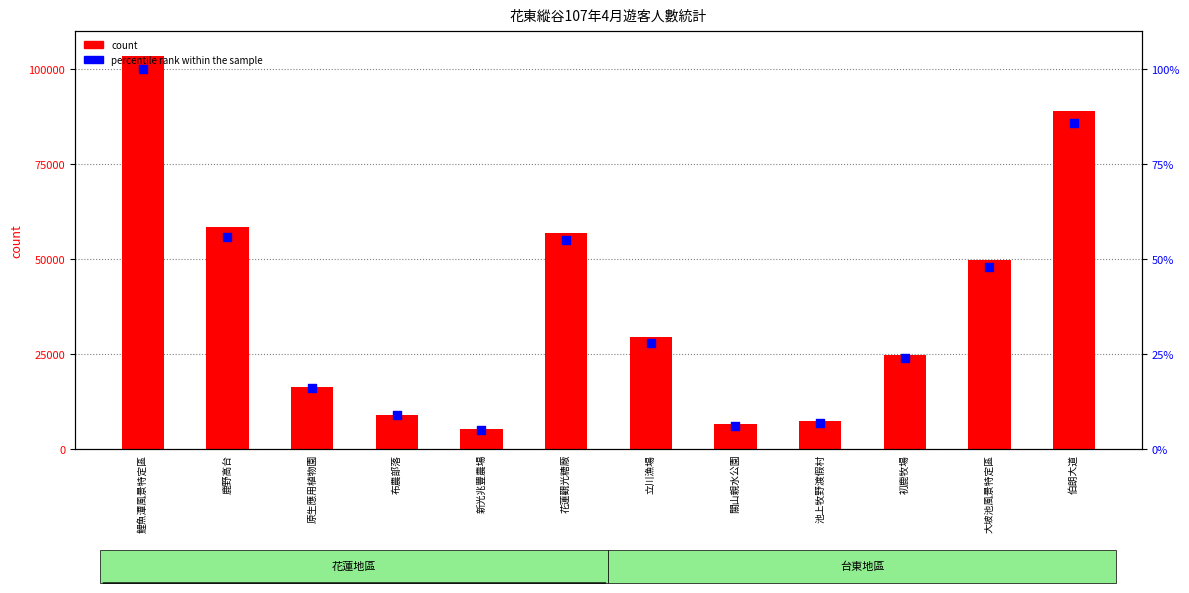

Which series reaches the maximum Y coordinate?

count